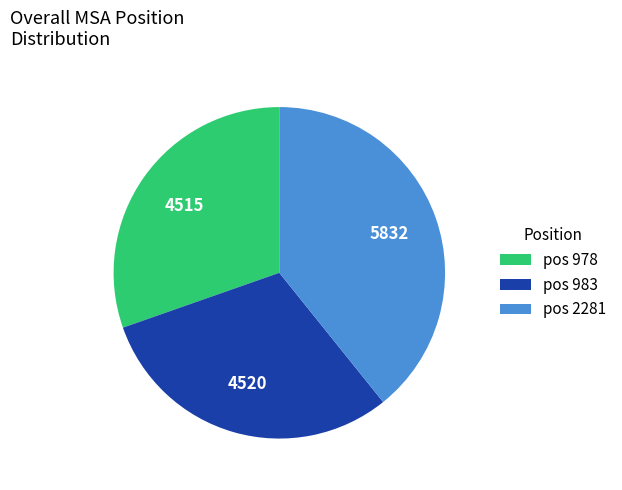

Is there any slice that represents more than half of the pie?

No